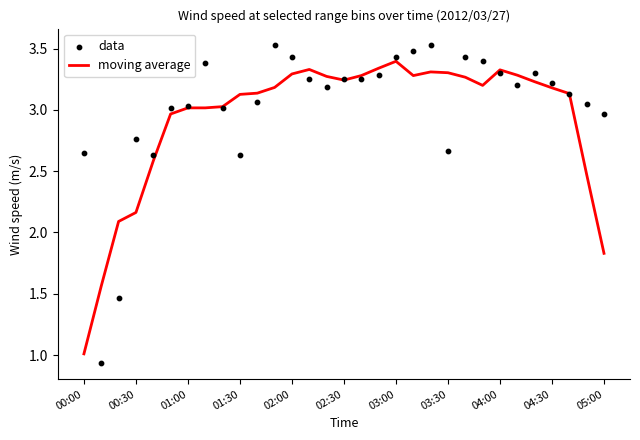

Which series reaches the minimum Y coordinate?

data